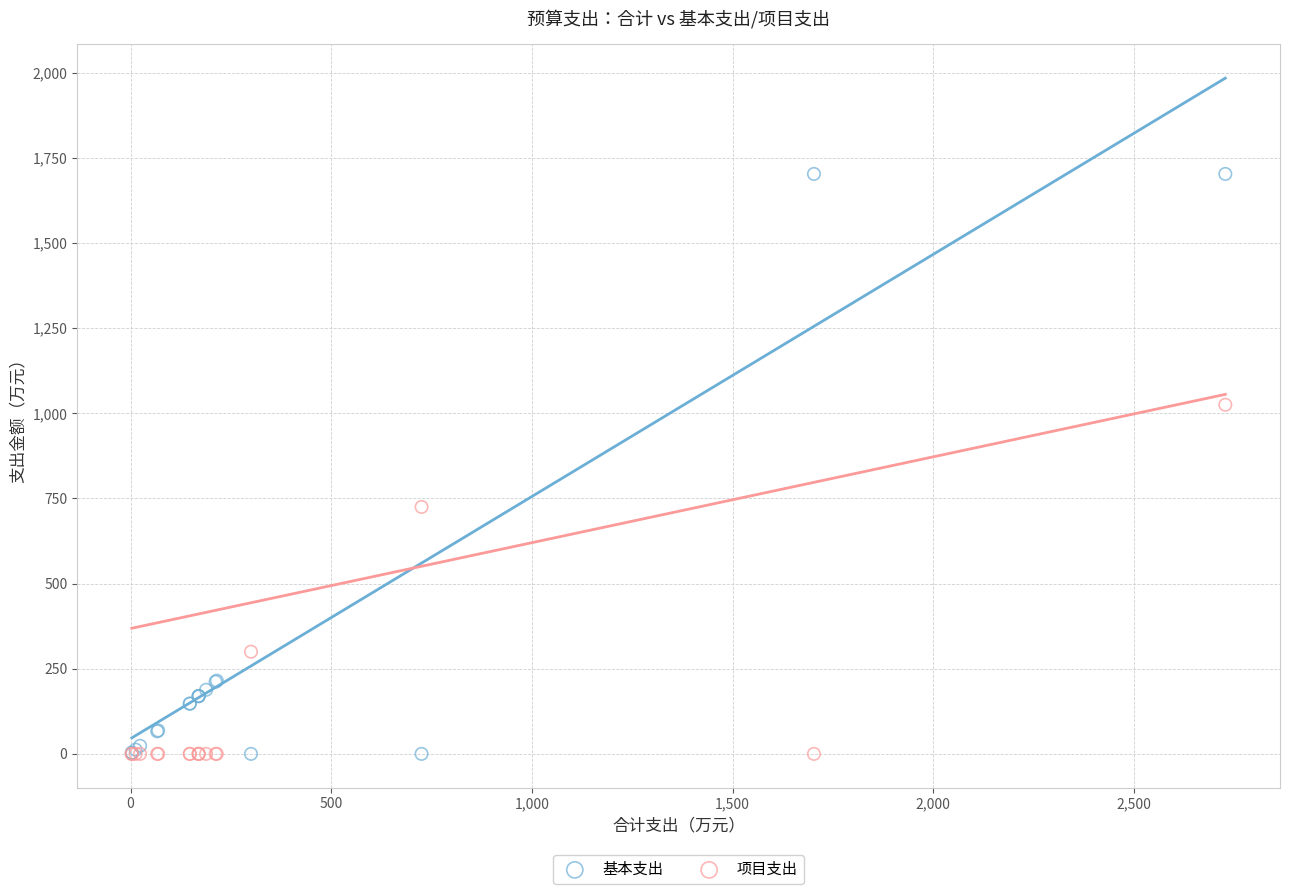

Across all series, what Y value is closest to 851?

725.0